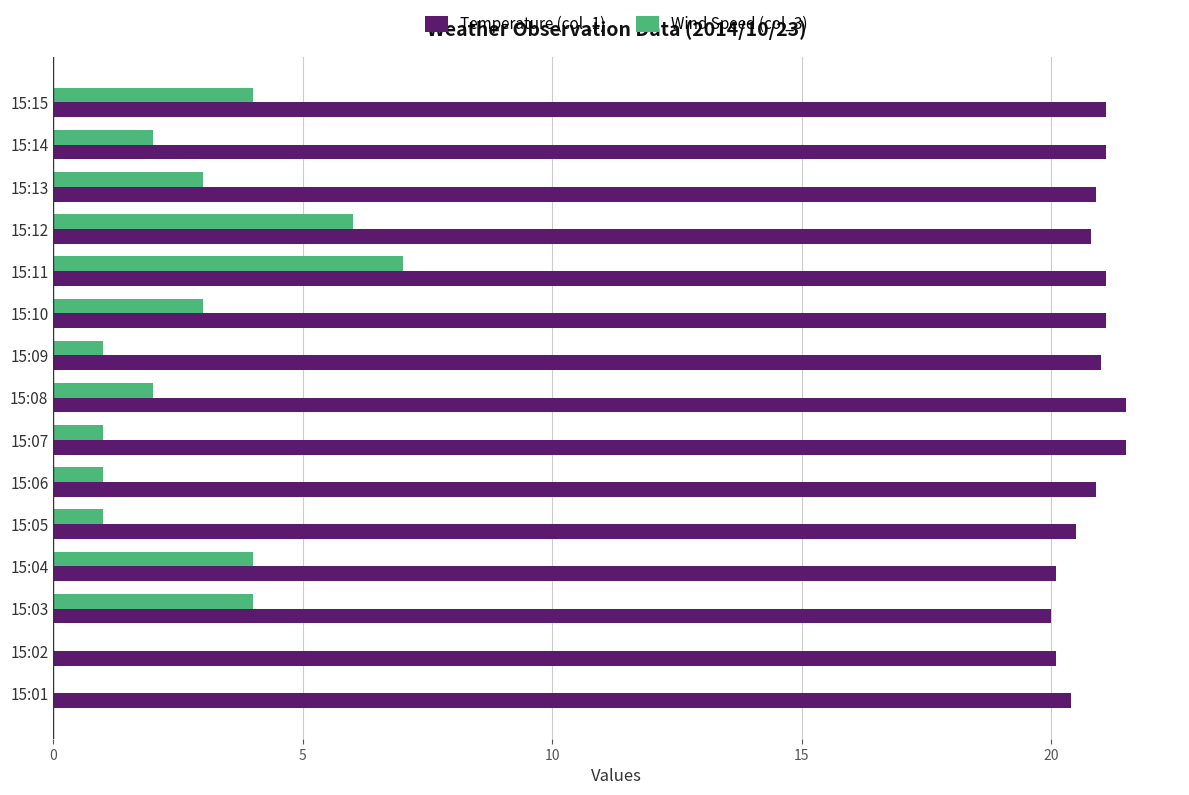

What is the greatest value displayed?

21.5